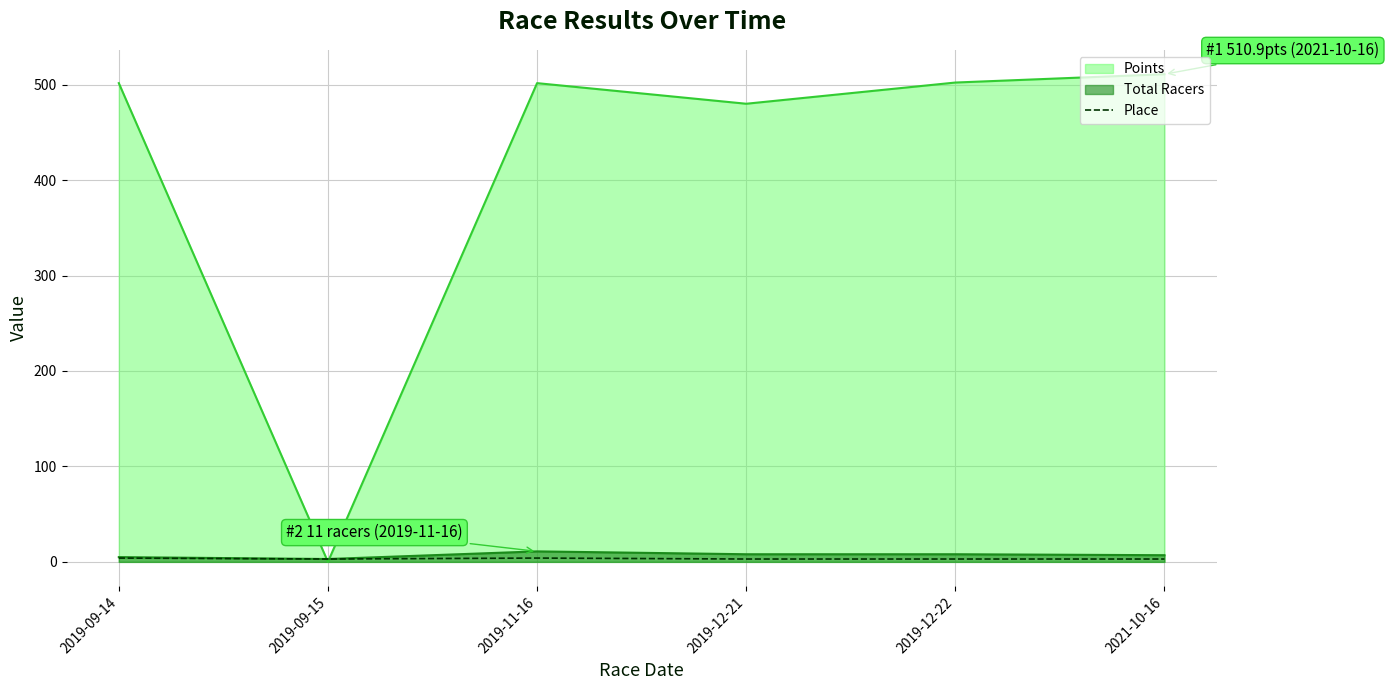

Is it true that the value at 2021-10-16 is 3?

True